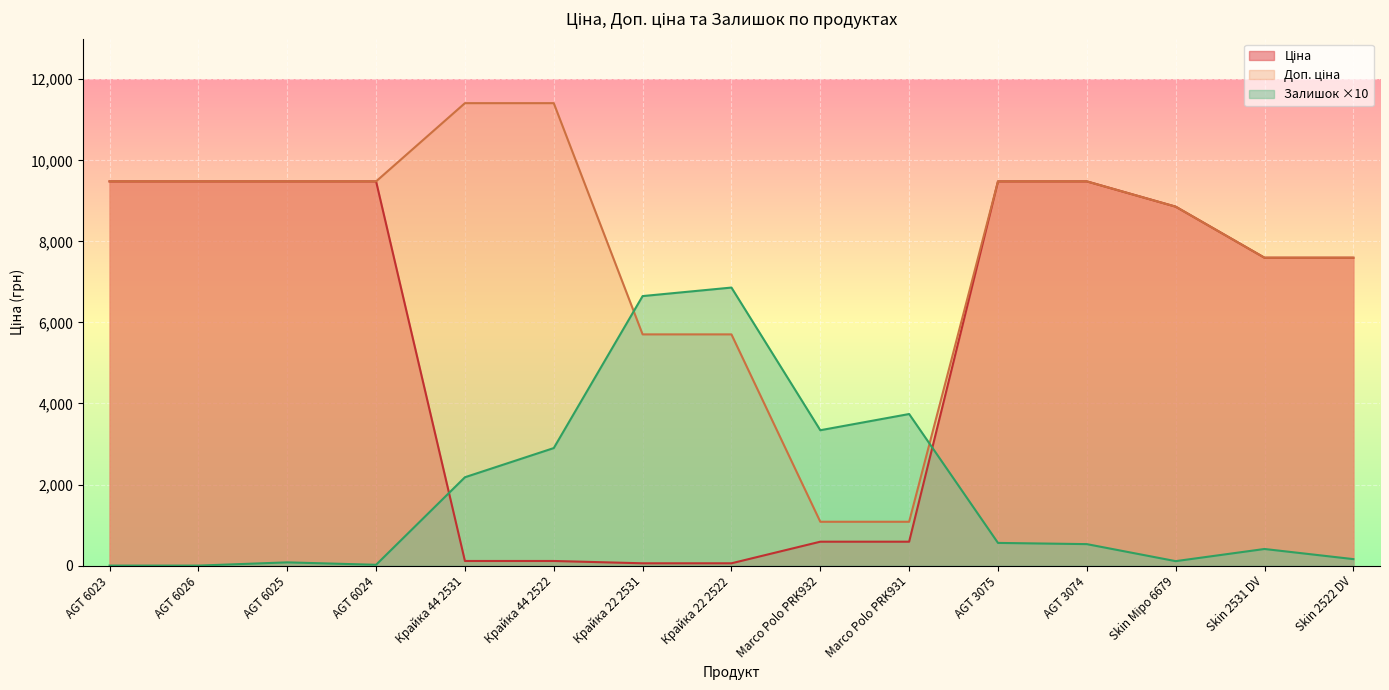

List the series in order of their overall mean, lowest first.

Залишок, Ціна, Доп. ціна